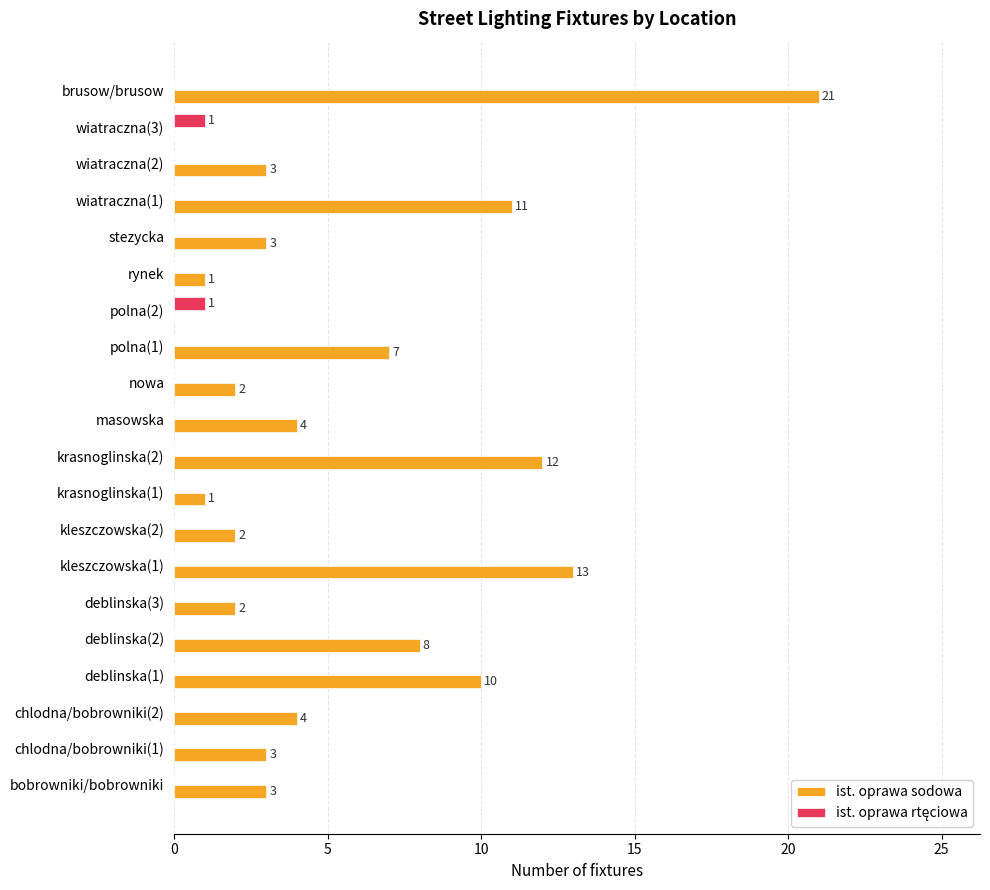

The value of ist. oprawa sodowa at brusow/brusow is 8. True or false?

False